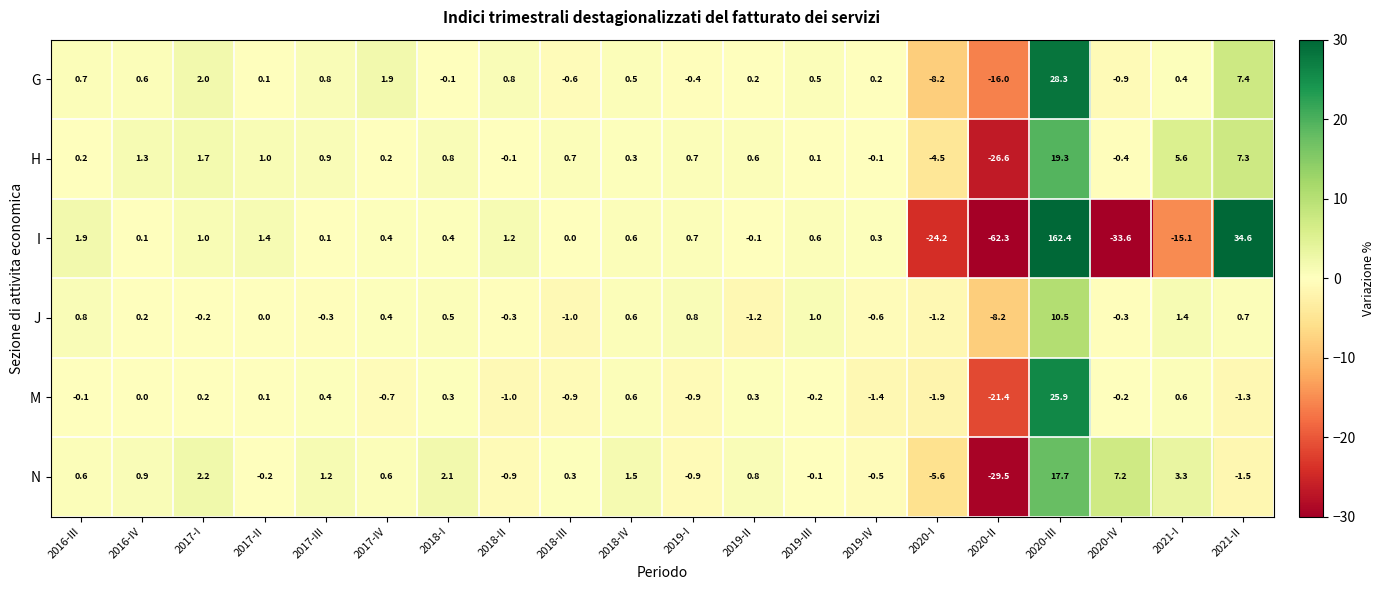

What is the sum of the I values at 2020-II and 2017-IV?

-61.9